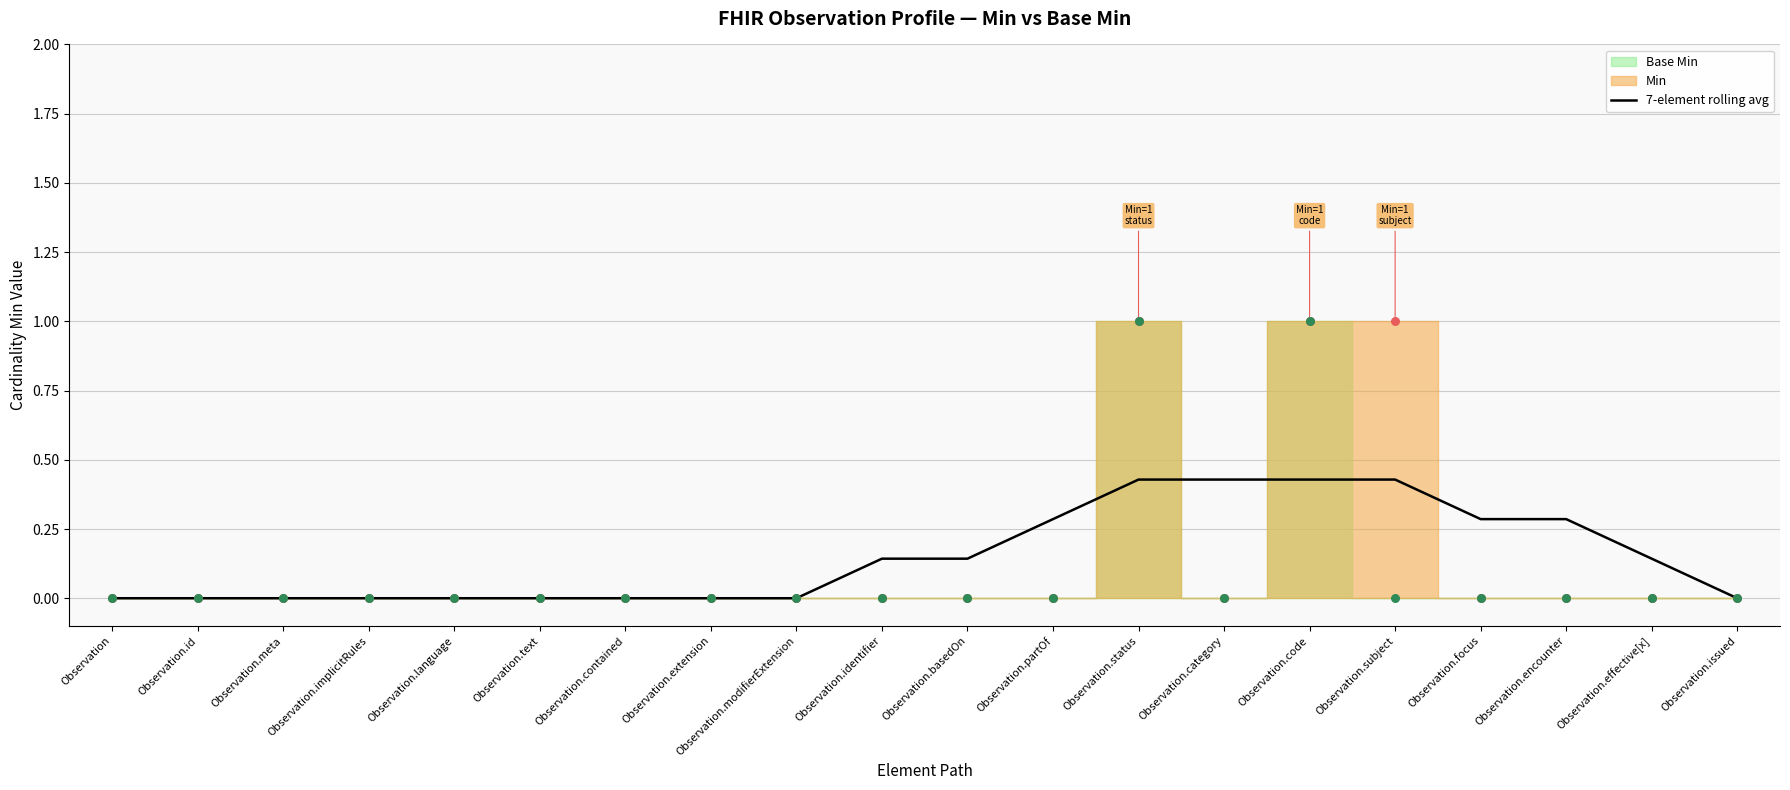

Between Observation.text and Observation.effective[x], which is larger?

Observation.effective[x]